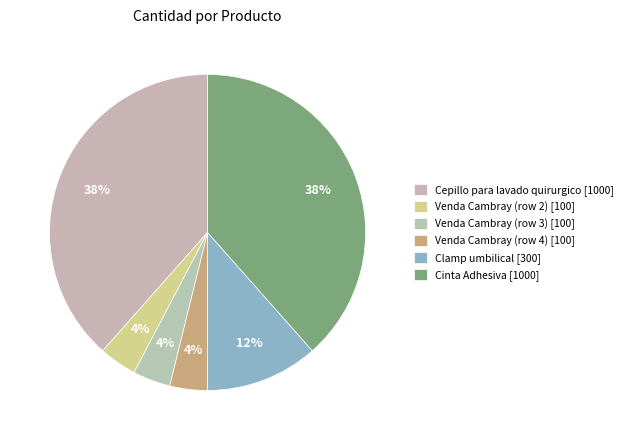

Combined, do Clamp umbilical and Venda Cambray (row 4) account for over 50%?

No